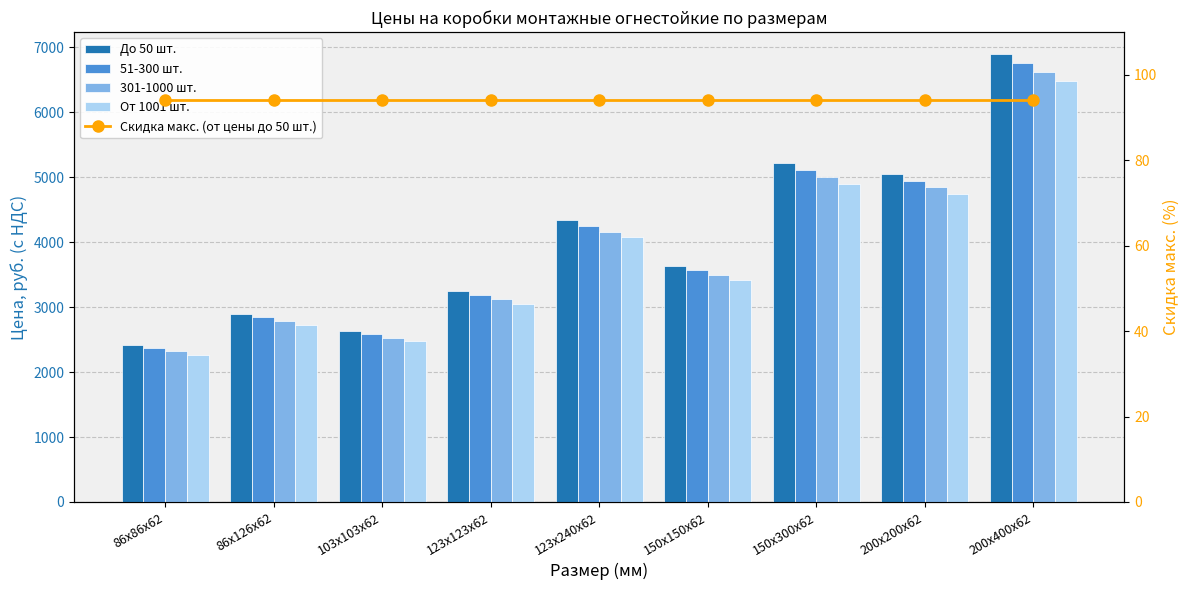

What is the total value across all series at 123х123х62?

12700.1